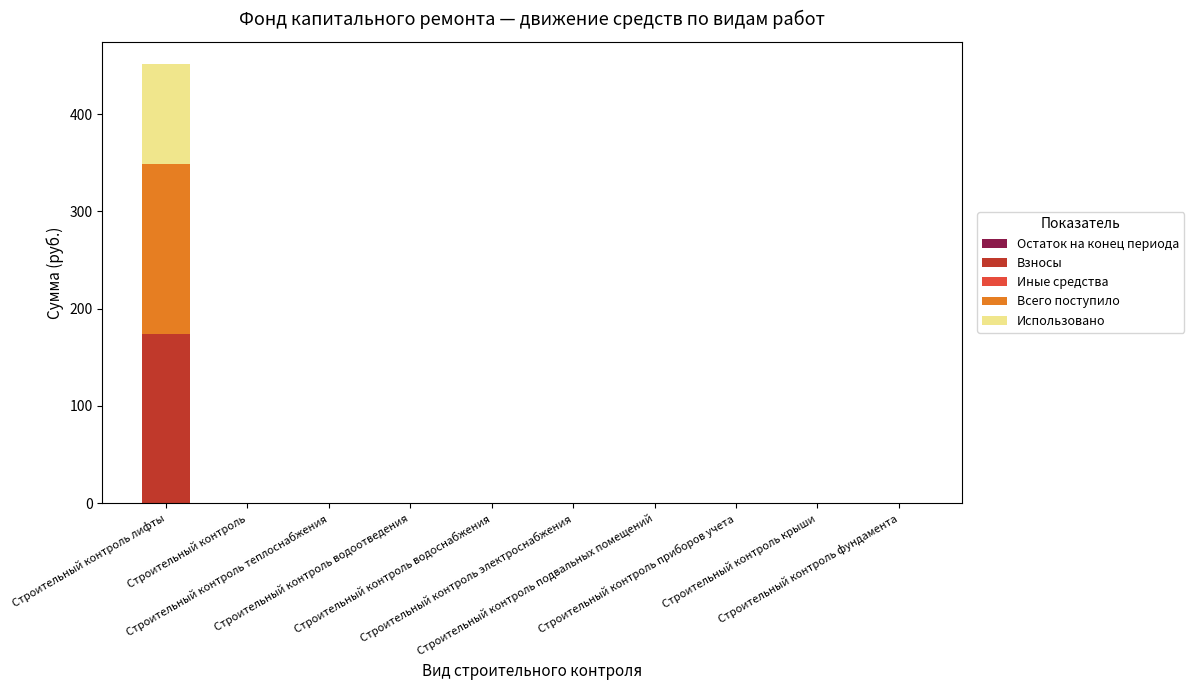

What is the maximum value for Взносы?

174.1